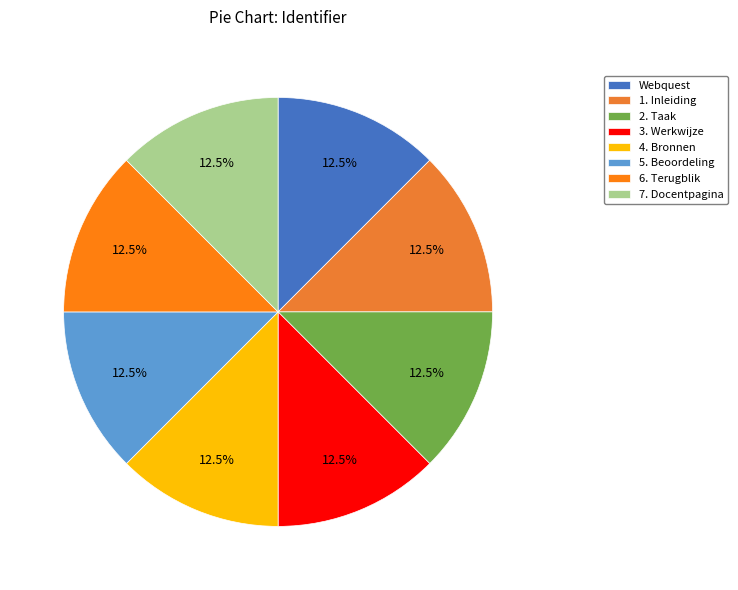

Does 7. Docentpagina represent more than half of the total?

No